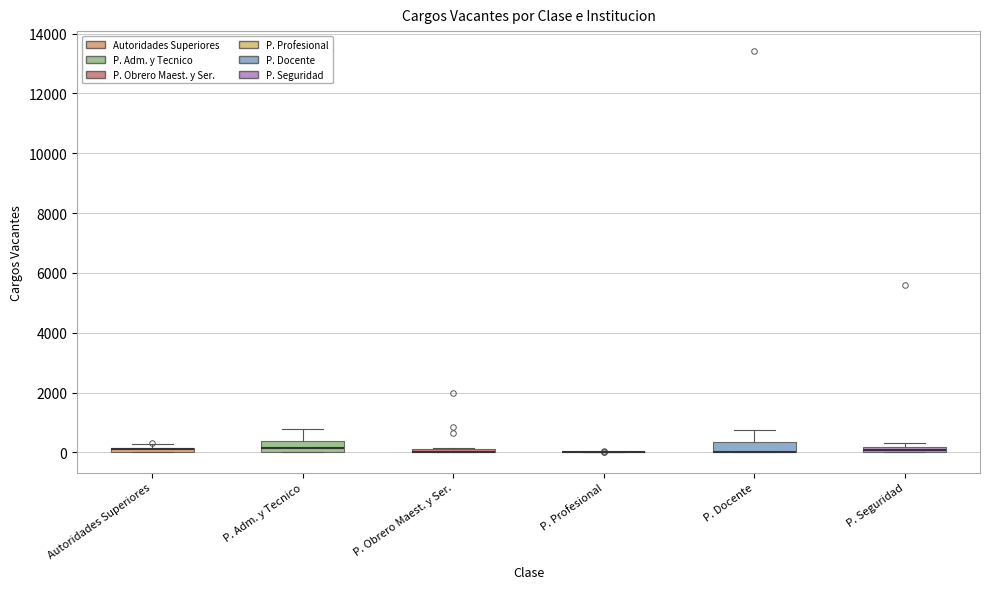

Where does the upper whisker of the box for P. Docente end on the y-axis? The values are not printed on the chart, so give them approximately, as read against the axis.

800